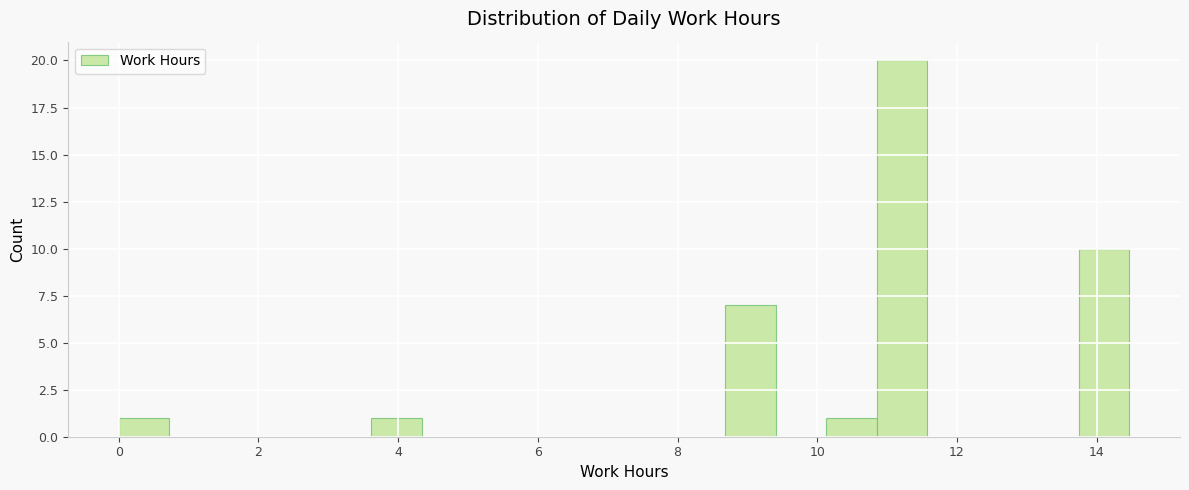

Read against the x-axis, roughly where is the centre of the tallest bar?

11.2